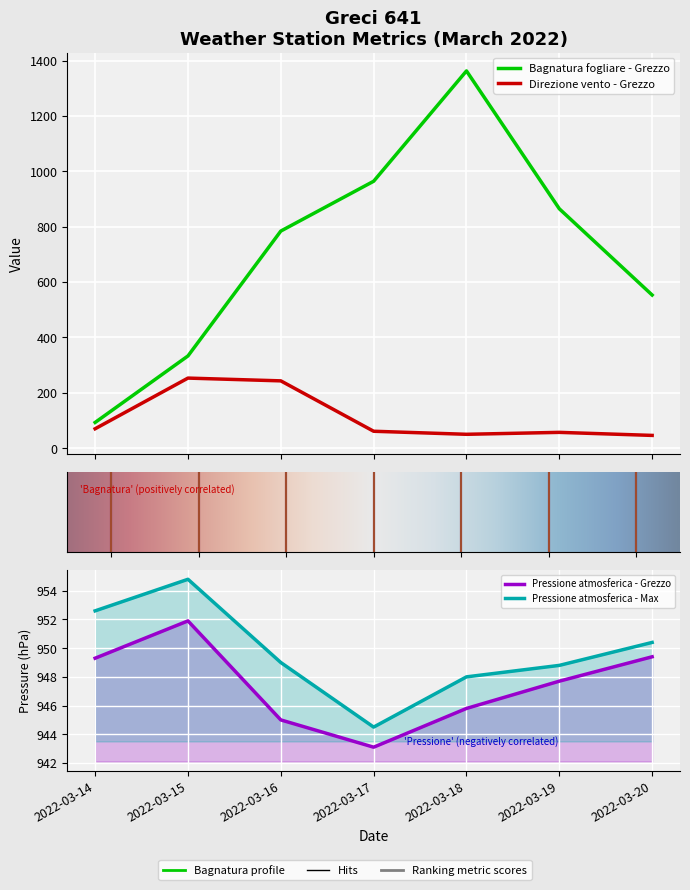

Which series changed the most between 2022-03-15 and 2022-03-16?

Bagnatura fogliare - Grezzo